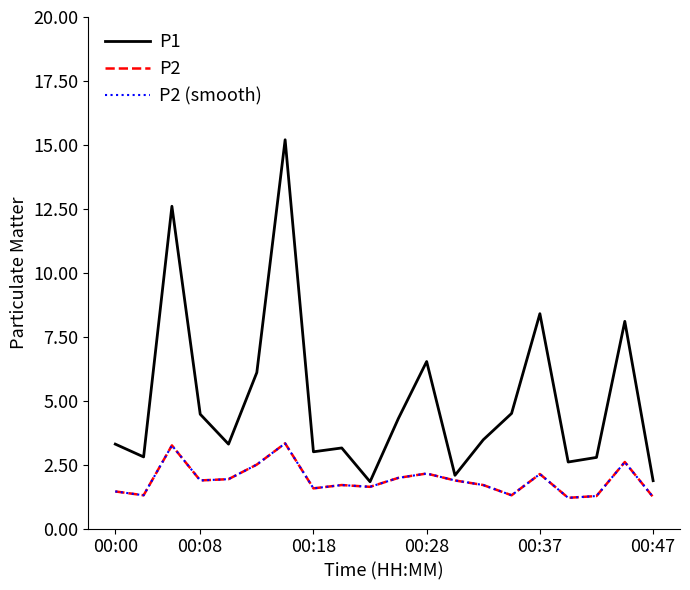

True or false: P2 (smooth) has more than 0 interior local peaks.

True